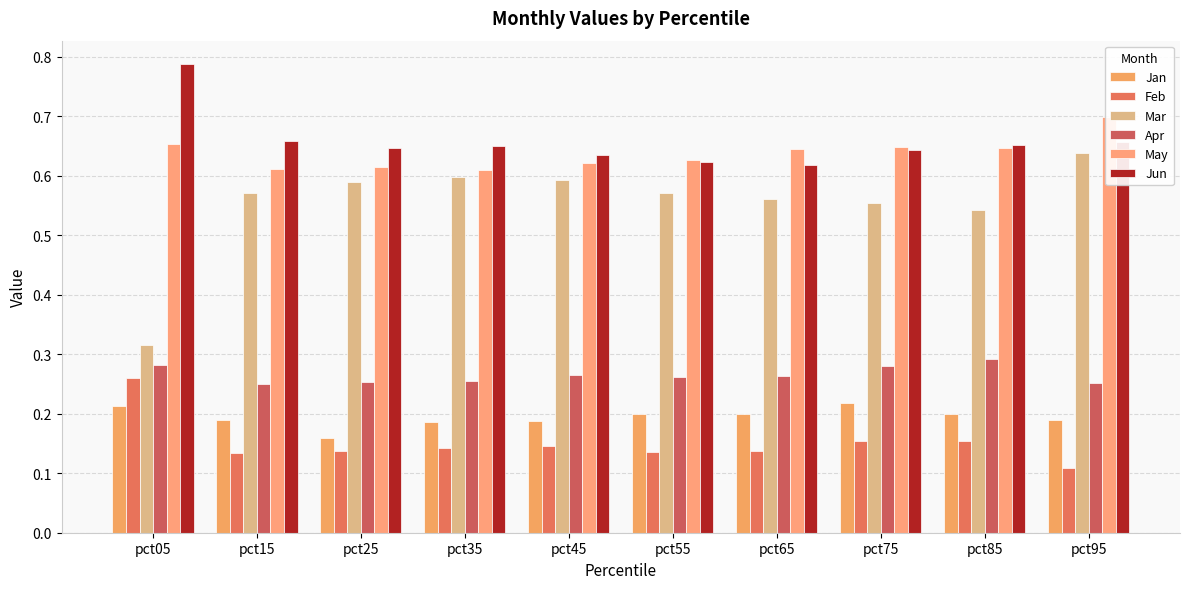

What are all the series names shown in the legend?

Jan, Feb, Mar, Apr, May, Jun